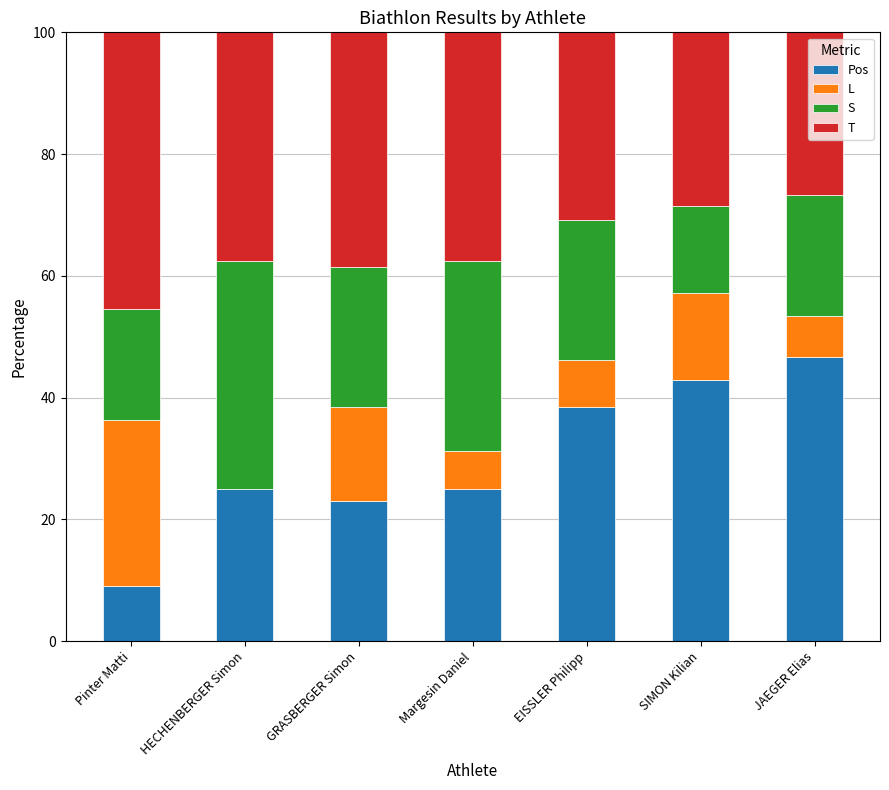

Does the chart contain stacked bars?

Yes